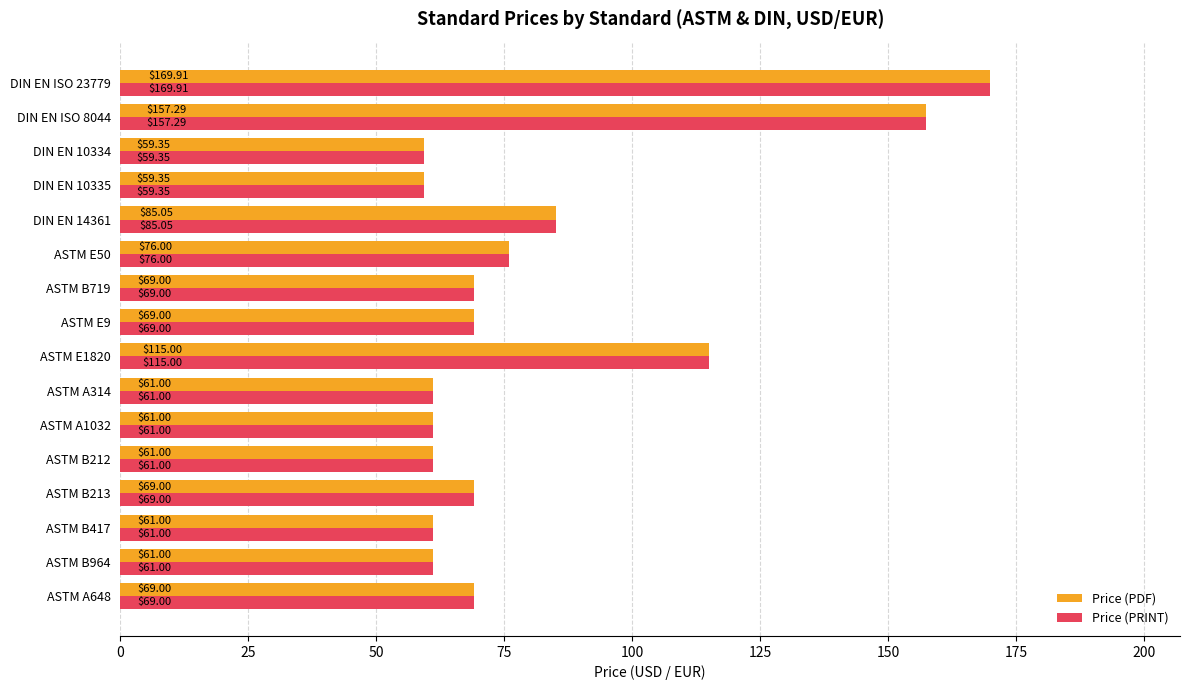

What is the average value of the Price (PDF) series?

81.4